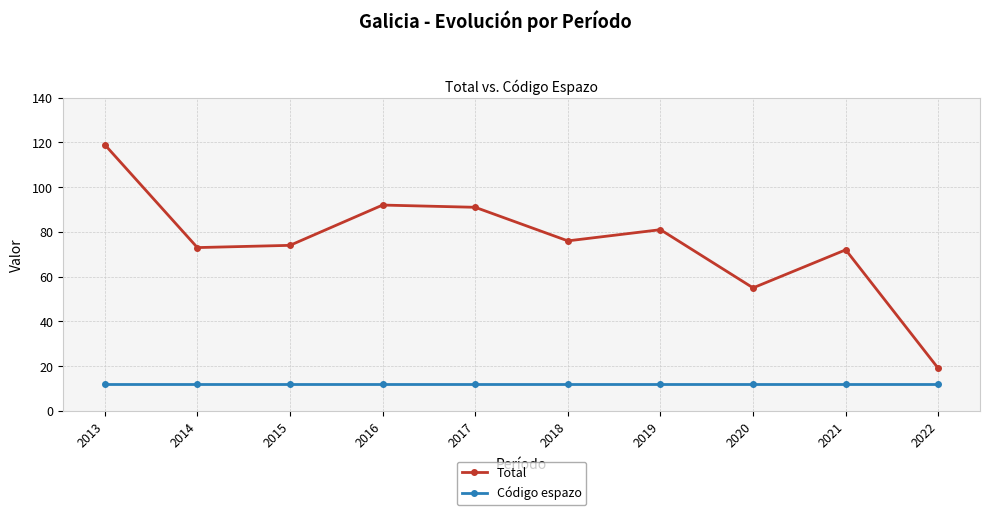

Which series has the largest total across all categories?

Total